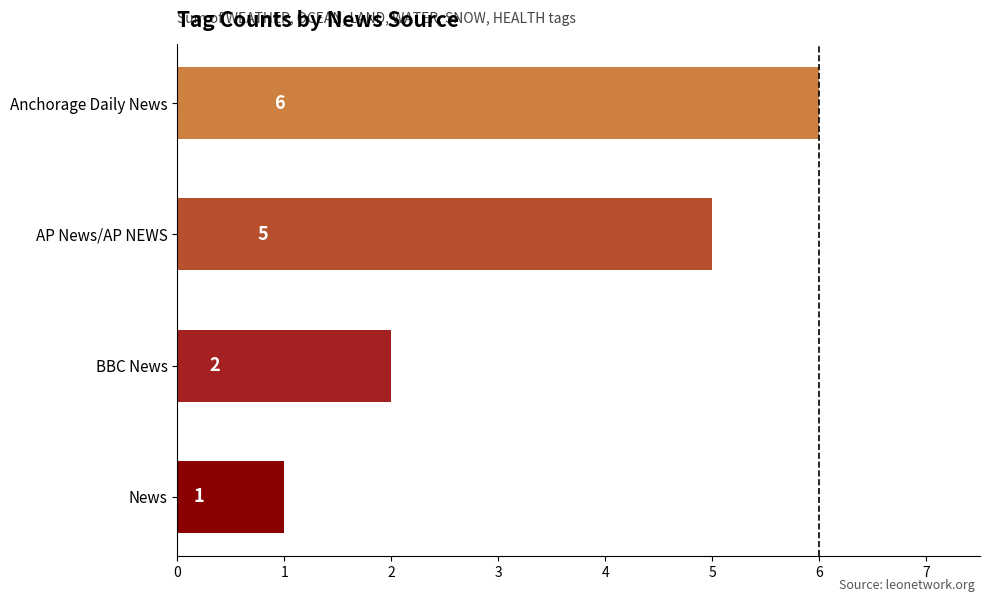

How many data points are less than 5?

2